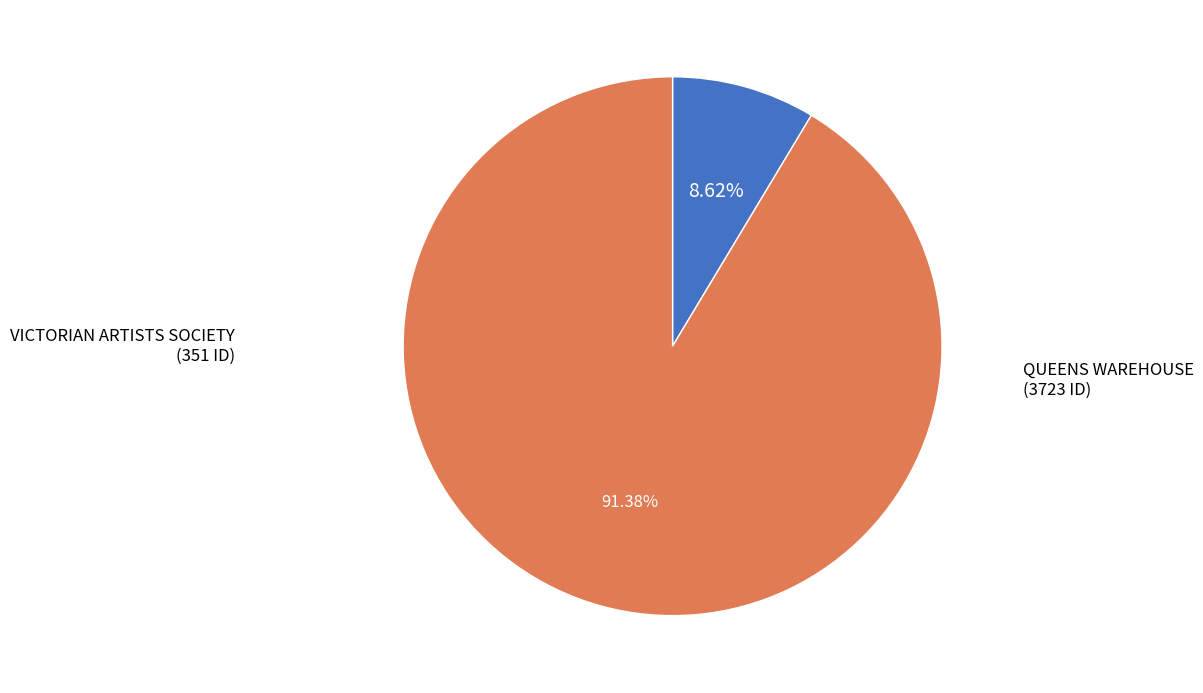

Is VICTORIAN ARTISTS SOCIETY the majority of the pie?

No